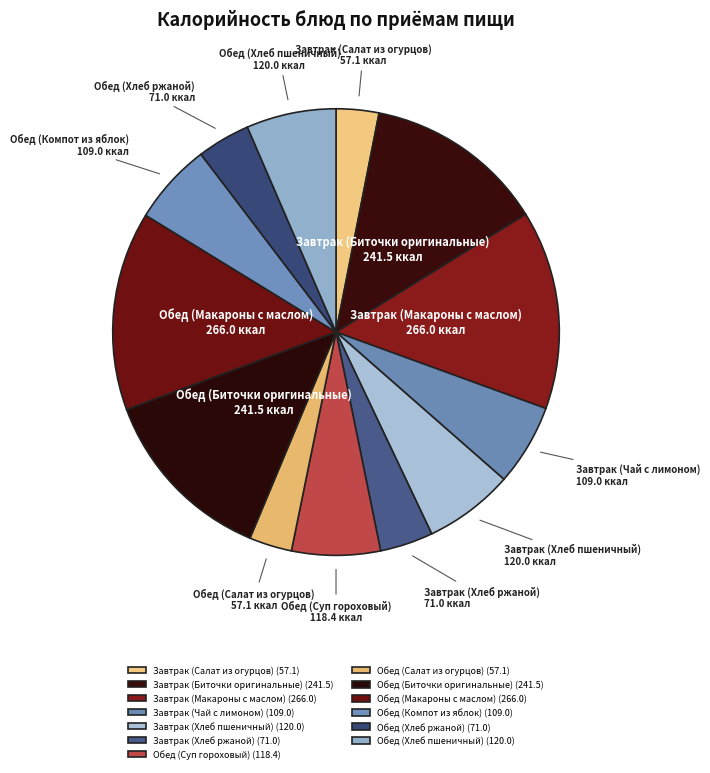

Combined, do Завтрак (Биточки оригинальные) and Обед (Макароны с маслом) account for over 50%?

No